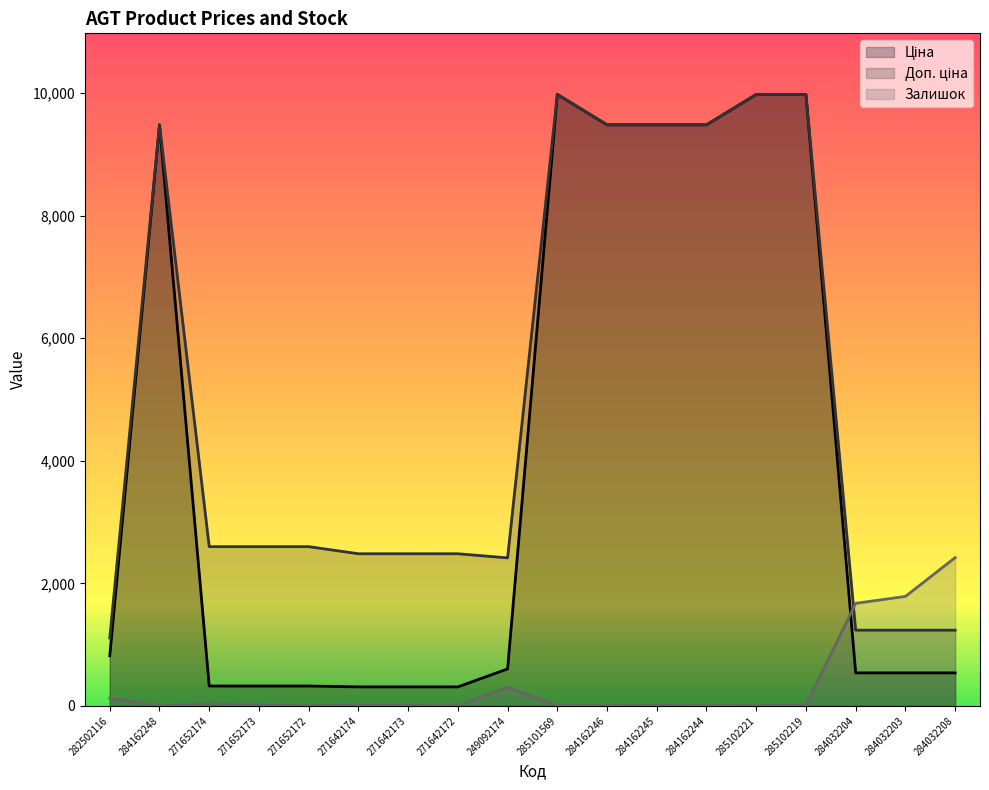

Which series has the largest total across all categories?

Доп. ціна